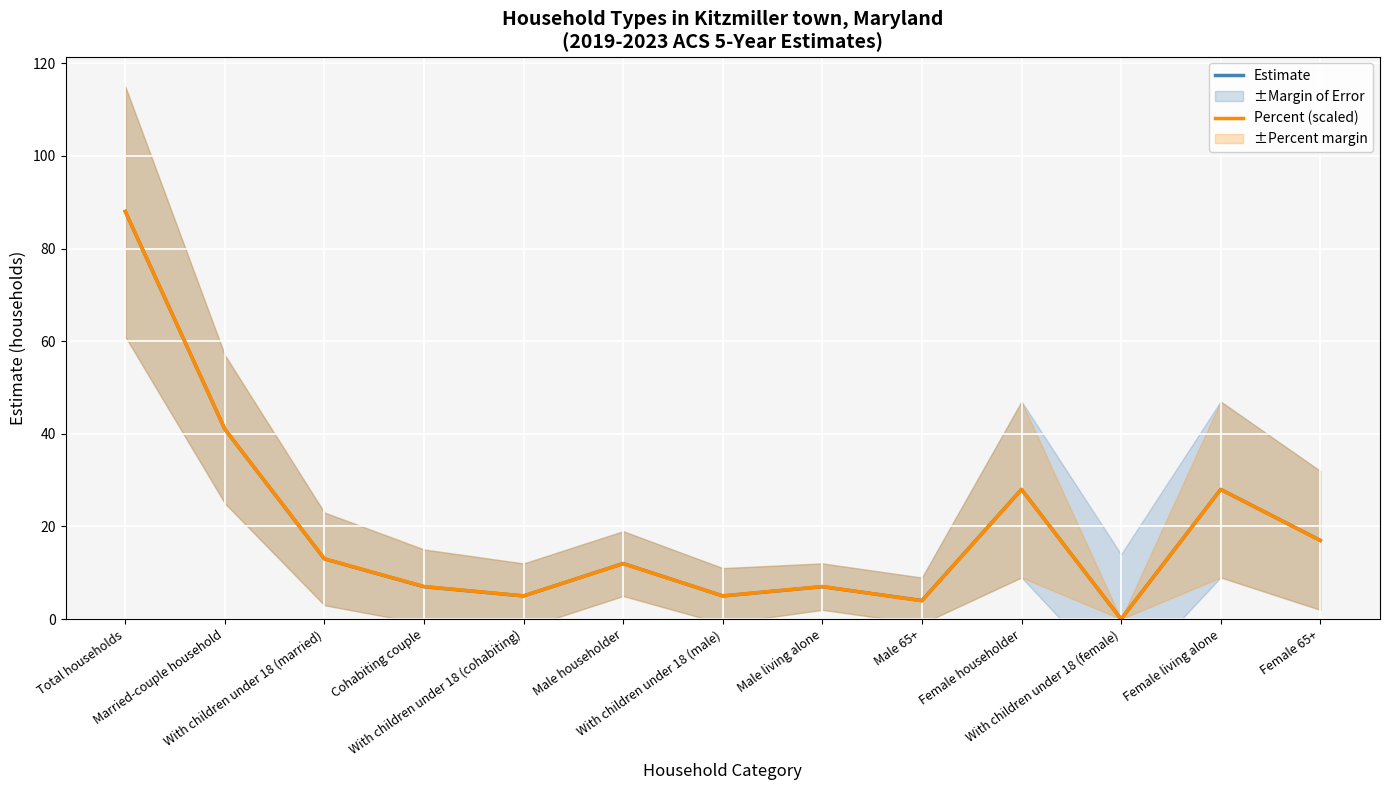

Which has a higher value, With children under 18 (female) or Married-couple household?

Married-couple household